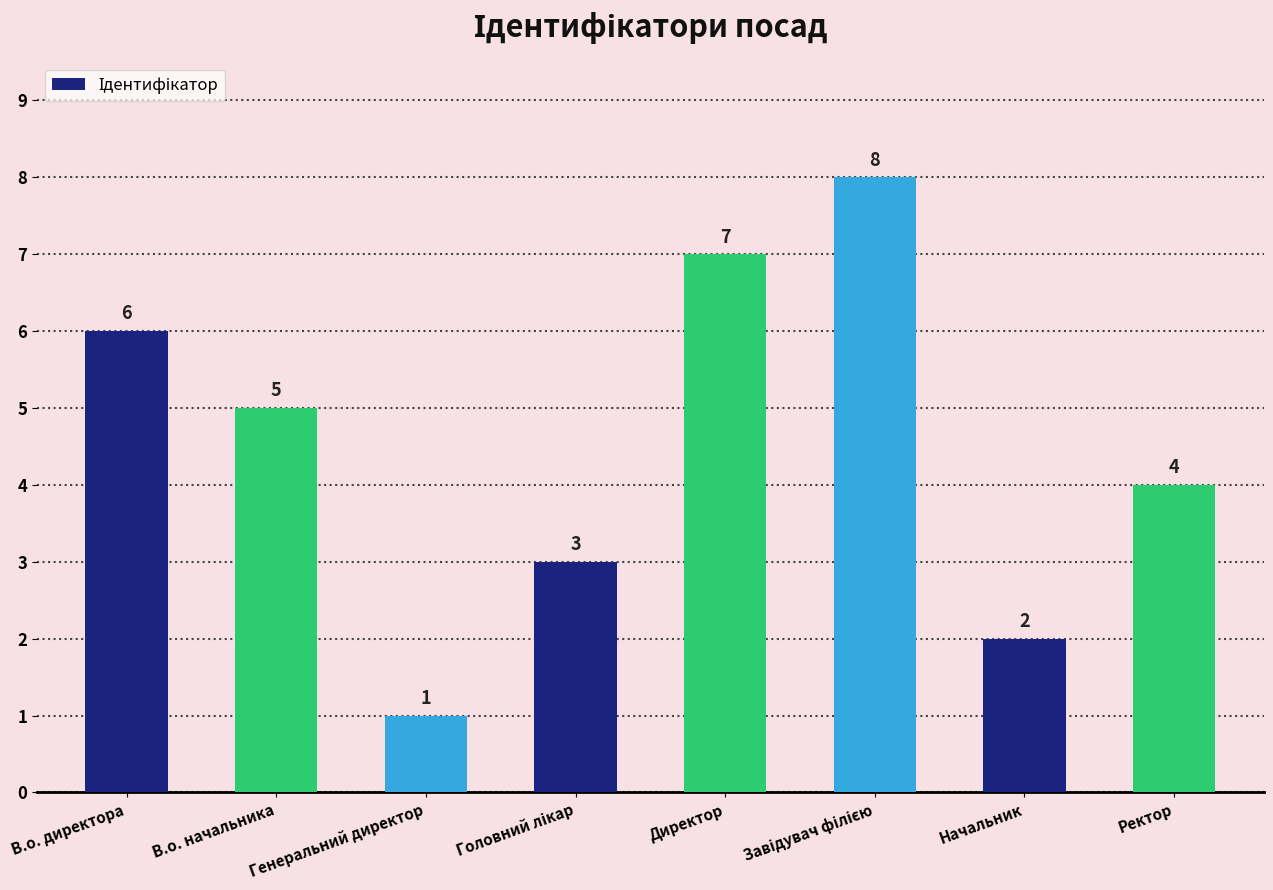

How many bars are there in total?

8